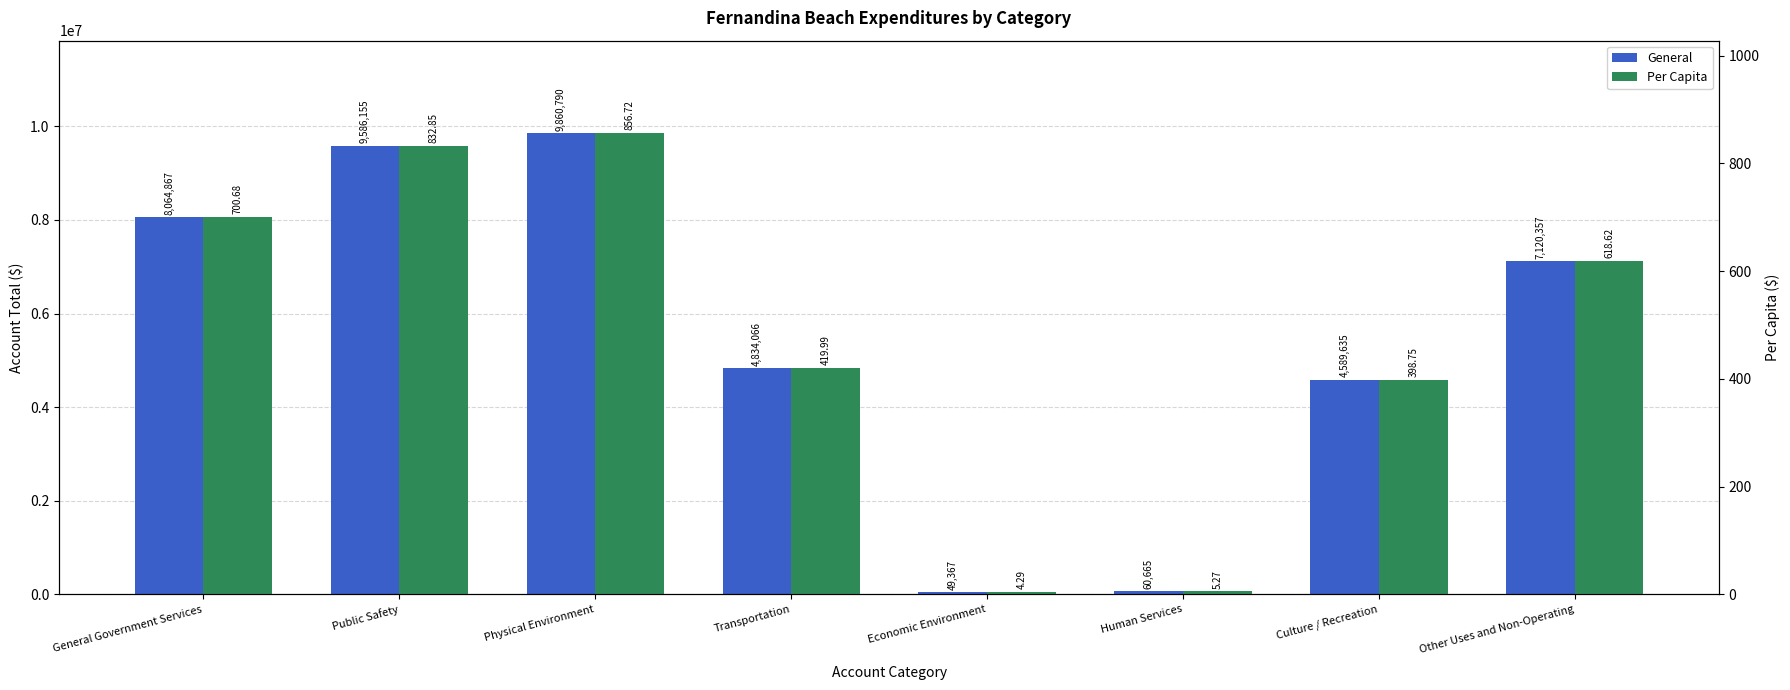

Is the value of Per Capita at Economic Environment greater than the value of General at Other Uses and Non-Operating?

No